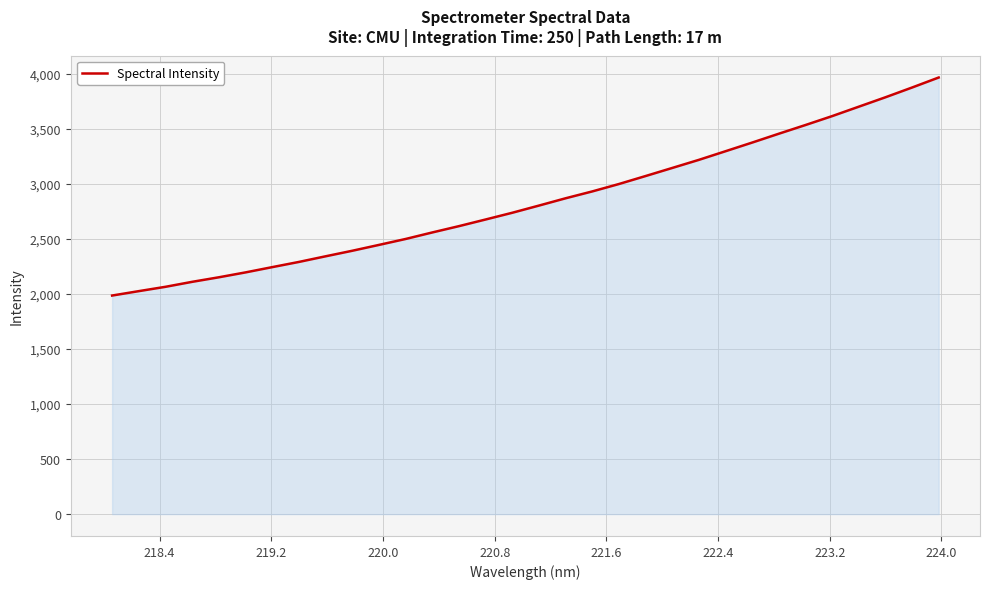

Reading left to right, transcribe all the data shown in this chart.

1986.5	2026.5	2065.8	2111.1	2152.4	2196.8	2244.7	2291.9	2343.1	2393.5	2446.6	2500.6	2559.9	2617.3	2677.7	2738.9	2804.1	2870.4	2932.8	3000.0	3072.6	3146.0	3219.6	3298.0	3376.7	3457.1	3536.2	3617.0	3702.6	3788.0	3876.8	3967.7